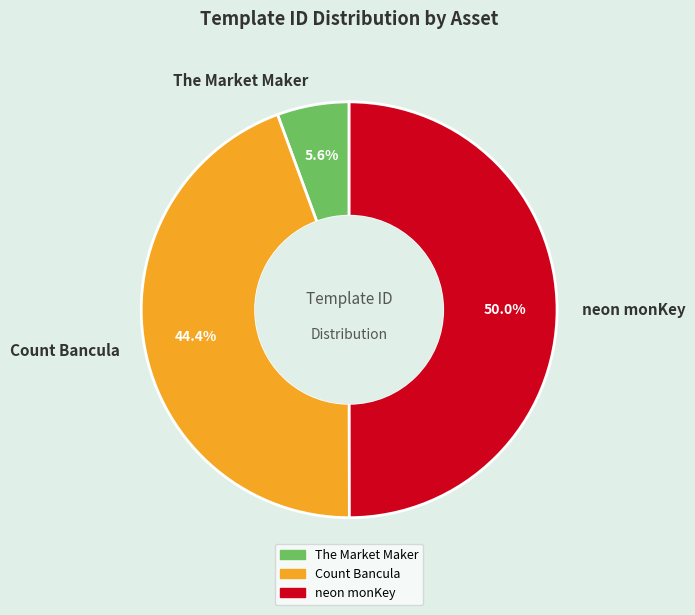

Which slice is the largest?

neon monKey